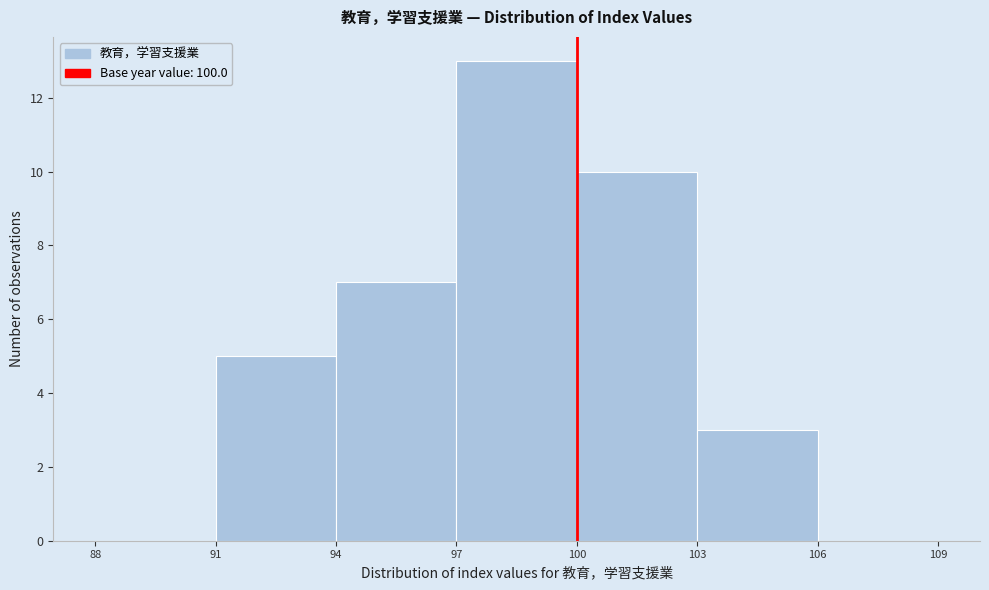

Which range on the x-axis has the tallest bar?

97 to 100